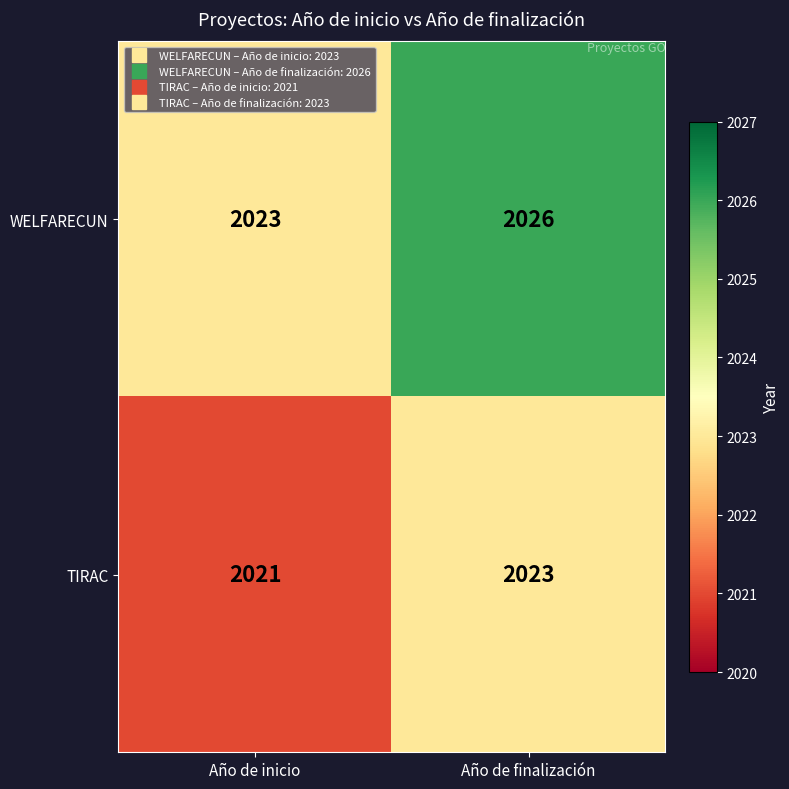

List the series in order of their overall mean, highest first.

WELFARECUN, TIRAC